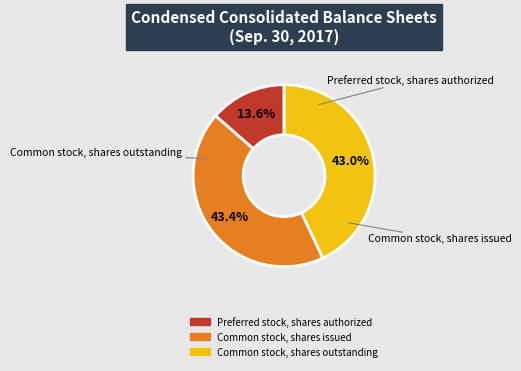

Is the sum of Common stock, shares outstanding and Common stock, shares issued greater than half?

Yes